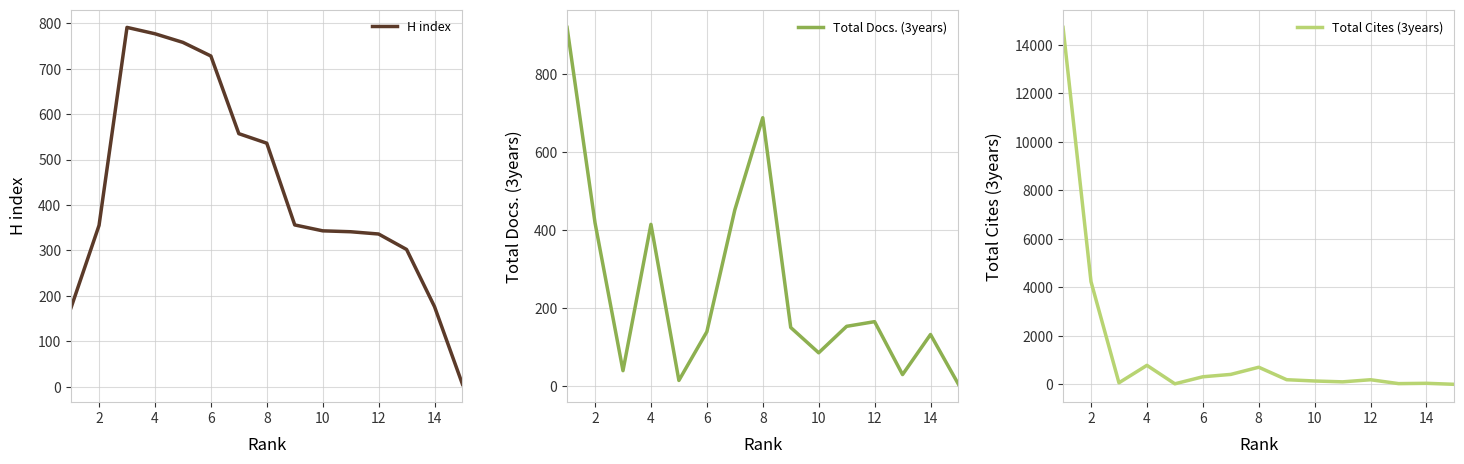

What is the difference between the maximum and minimum values in the Total Docs. (3years) series?

917